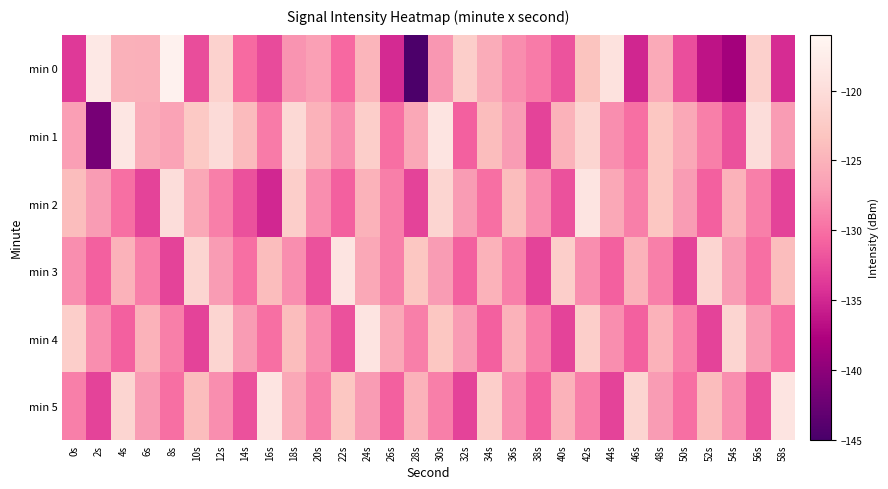

How many series are shown in this chart?

6